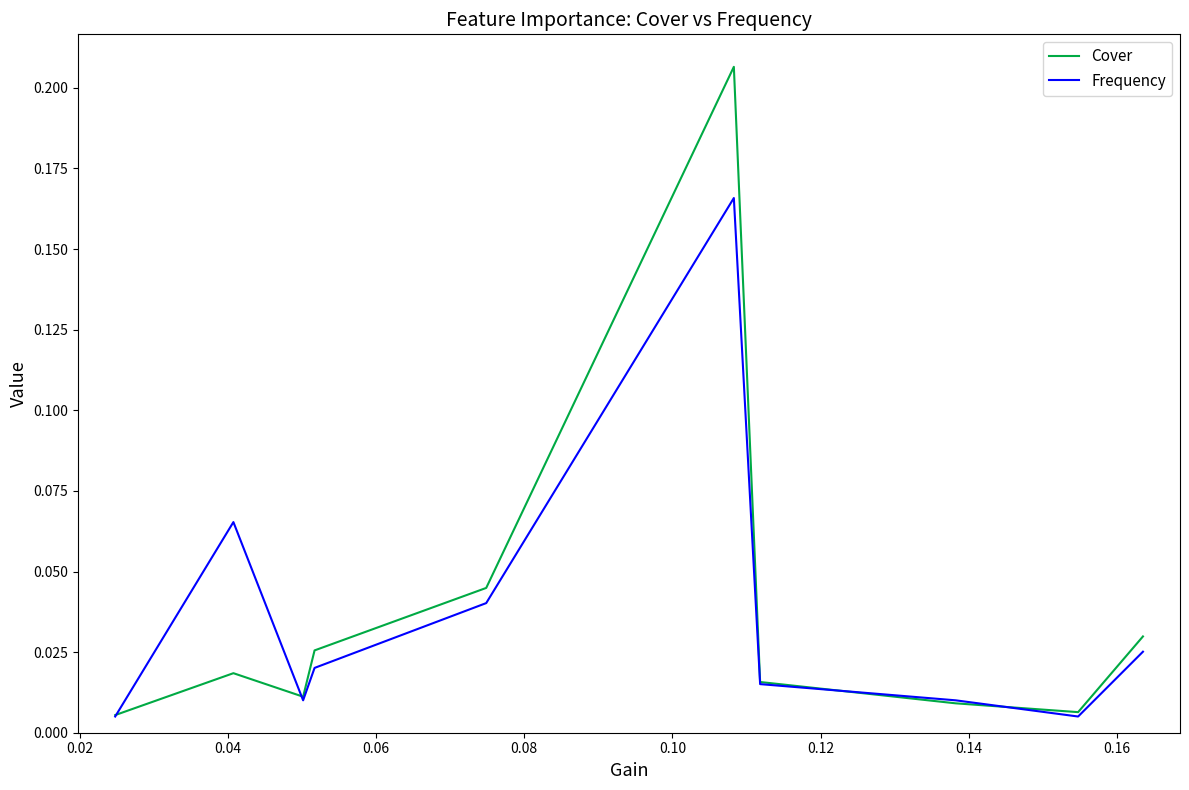

True or false: Frequency has a value of 0.0 at 0.12.

True